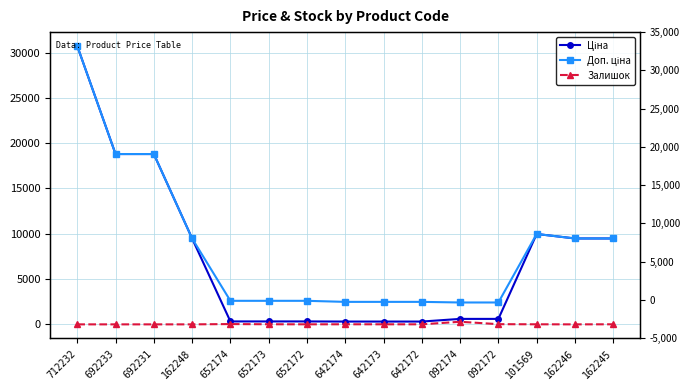

Reading right to left, extract all data points from this chart.

Ціна: 9480.1	9480.1	9975.0	603.7	603.7	310.3	310.3	310.3	324.8	324.8	324.8	9480.1	18796.8	18796.8	30717.1
Доп. ціна: 9480.1	9480.1	9975.0	2414.8	2414.8	2482.4	2482.4	2482.4	2598.3	2598.3	2598.3	9480.1	18796.8	18796.8	30717.1
Залишок: 8.0	0.0	7.0	21.0	288.0	5.0	7.0	9.0	5.0	12.0	33.0	0.0	0.0	0.0	0.0